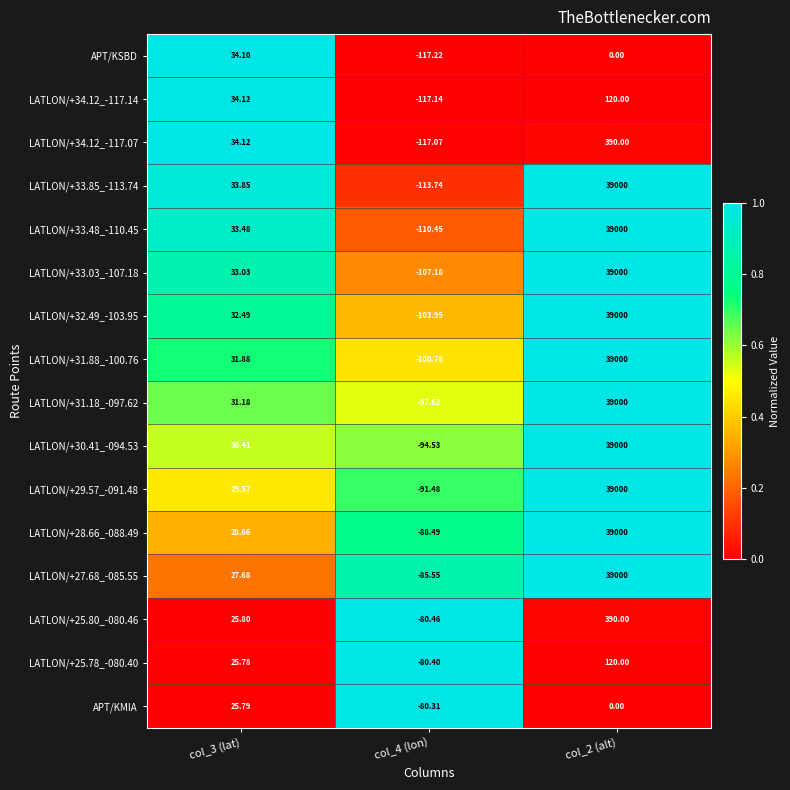

What is the total value across all series at col_3 (lat)?

491.9